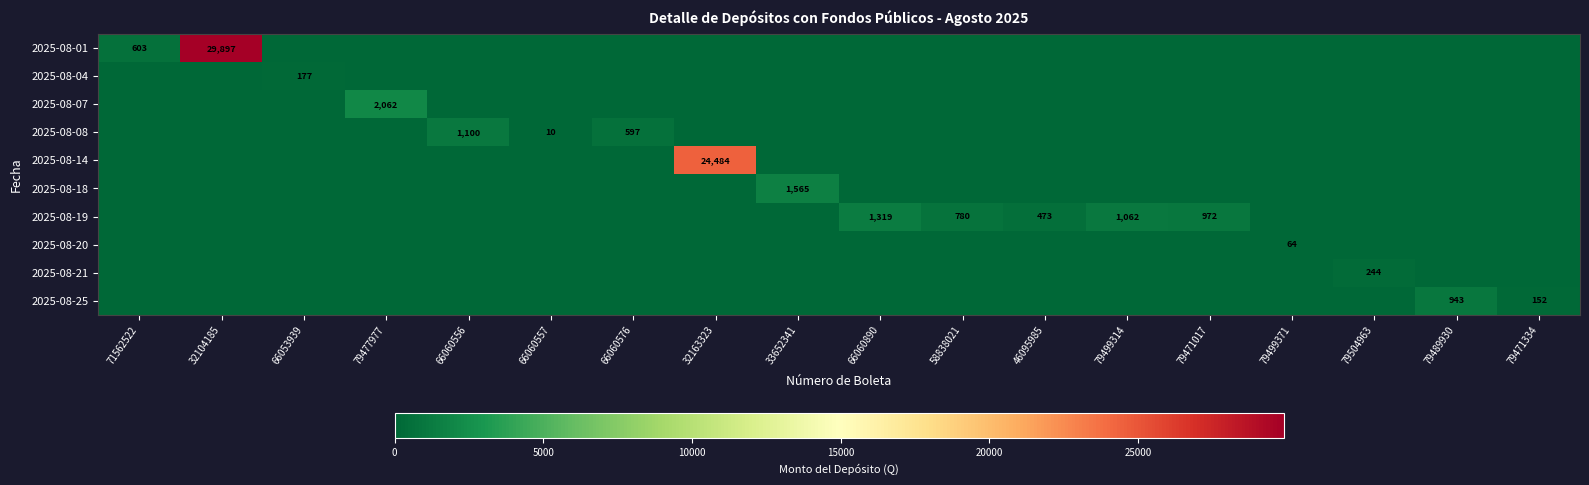

The value of 2025-08-04 at 66053939 is 177. True or false?

True